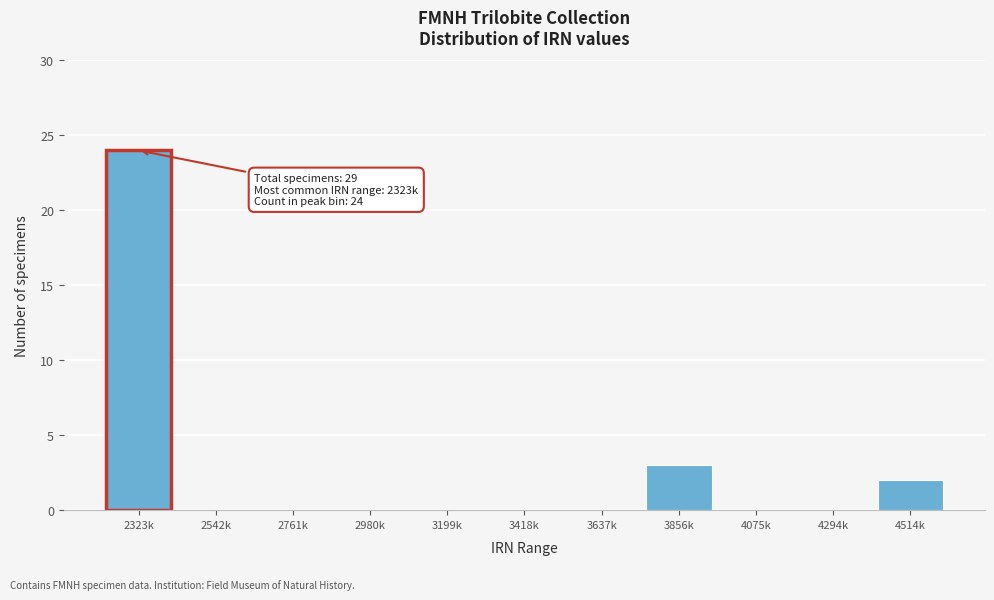

Reading left to right, transcribe all the data shown in this chart.

2323k=24	2542k=0	2761k=0	2980k=0	3199k=0	3418k=0	3637k=0	3856k=3	4075k=0	4294k=0	4514k=2